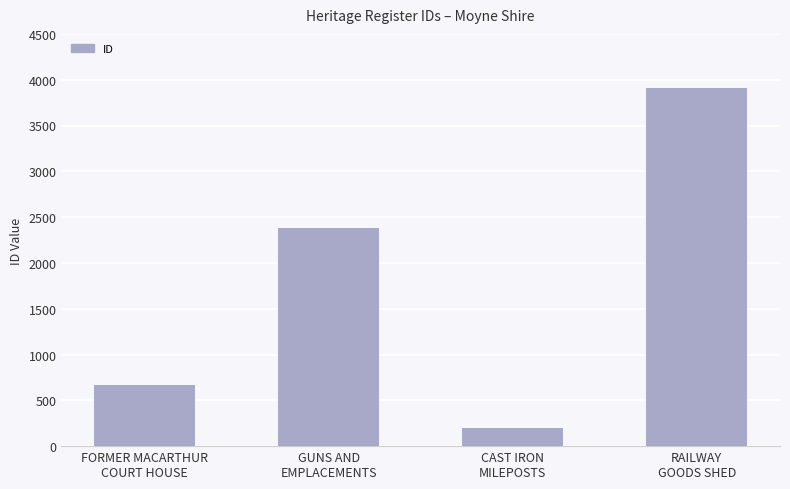

What is the average value?

1790